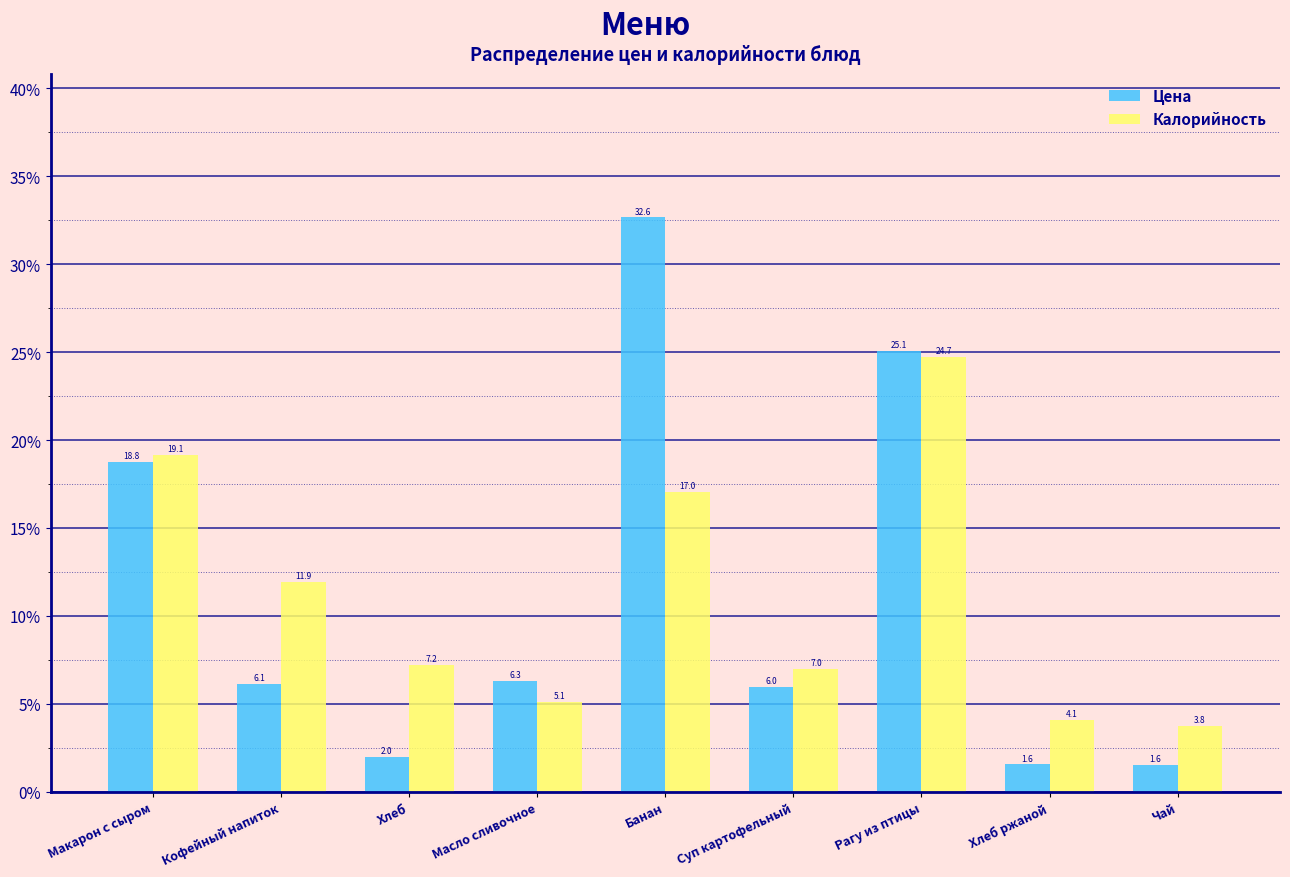

Reading left to right, what are all the values shown in this chart?

Цена: 18.8	6.1	2.0	6.3	32.6	6.0	25.1	1.6	1.6
Калорийность: 19.1	11.9	7.2	5.1	17.0	7.0	24.7	4.1	3.8